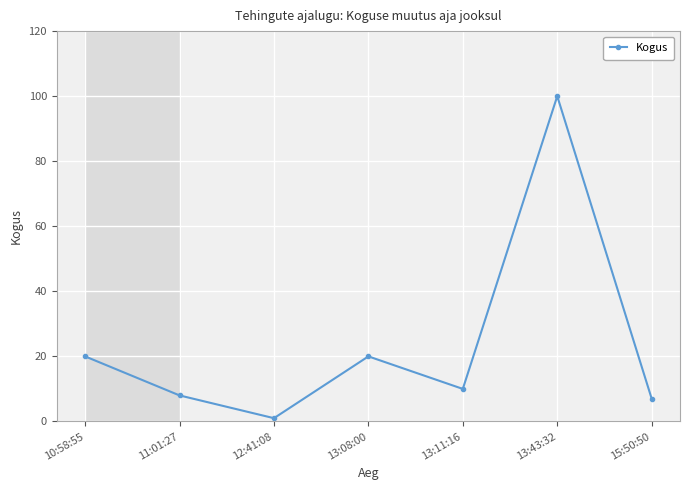

Which has a higher value, 13:11:16 or 12:41:08?

13:11:16